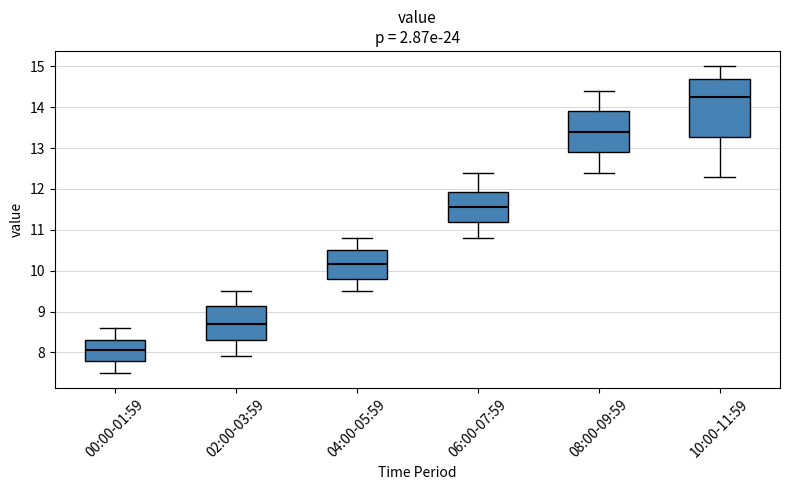

Reading left to right, read every box against the y-axis: the position of its median line, the range the box covers, and the ends of its whiskers. The values are not printed on the chart, so give them approximately, as read against the axis.

00:00-01:59: median 8.1, box 7.8 to 8.3, whiskers 7.5 to 8.6
02:00-03:59: median 8.7, box 8.3 to 9.1, whiskers 7.9 to 9.5
04:00-05:59: median 10.2, box 9.8 to 10.5, whiskers 9.5 to 10.8
06:00-07:59: median 11.6, box 11.2 to 11.9, whiskers 10.8 to 12.4
08:00-09:59: median 13.4, box 12.9 to 13.9, whiskers 12.4 to 14.4
10:00-11:59: median 14.3, box 13.3 to 14.7, whiskers 12.3 to 15.0